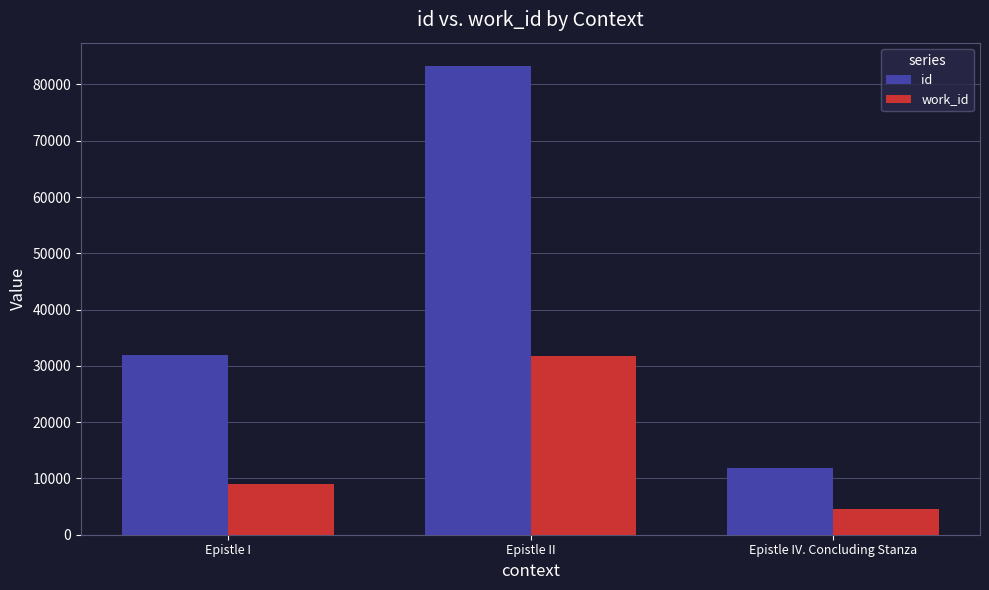

How many distinct data groups are displayed?

2